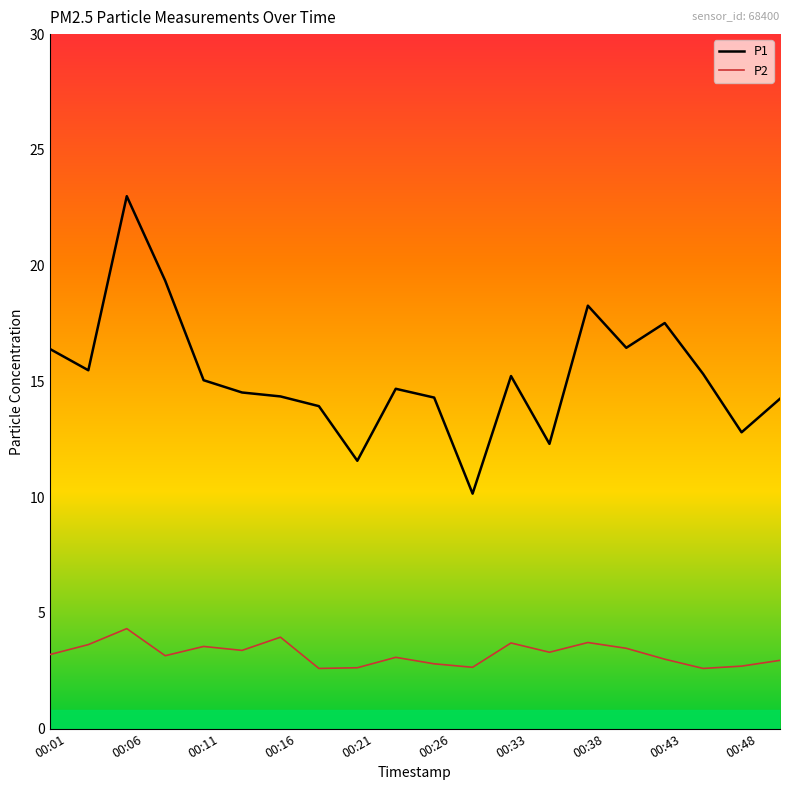

What is the minimum value shown in the chart?

2.6